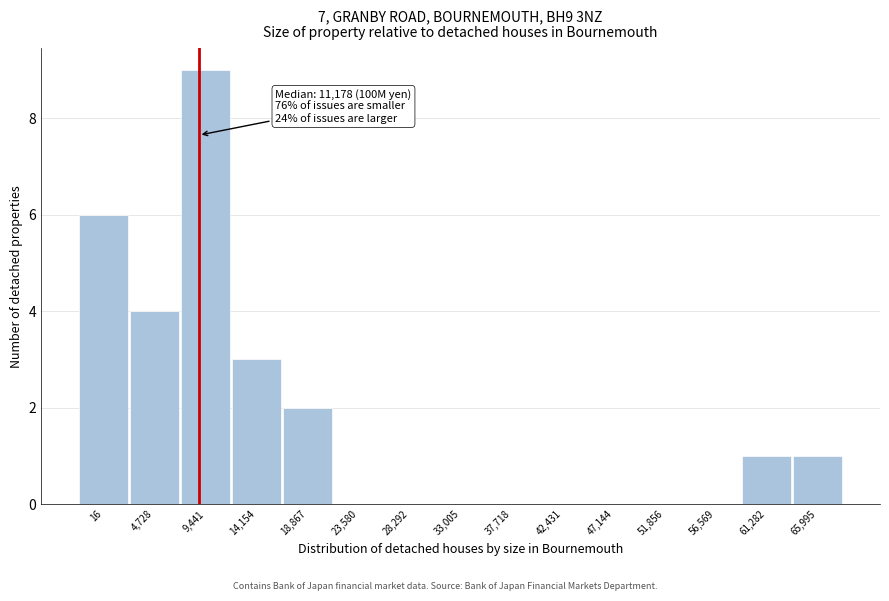

Reading right to left, list all the values displayed in this chart.

65,995=1	61,282=1	56,569=0	51,856=0	47,144=0	42,431=0	37,718=0	33,005=0	28,292=0	23,580=0	18,867=2	14,154=3	9,441=9	4,728=4	16=6